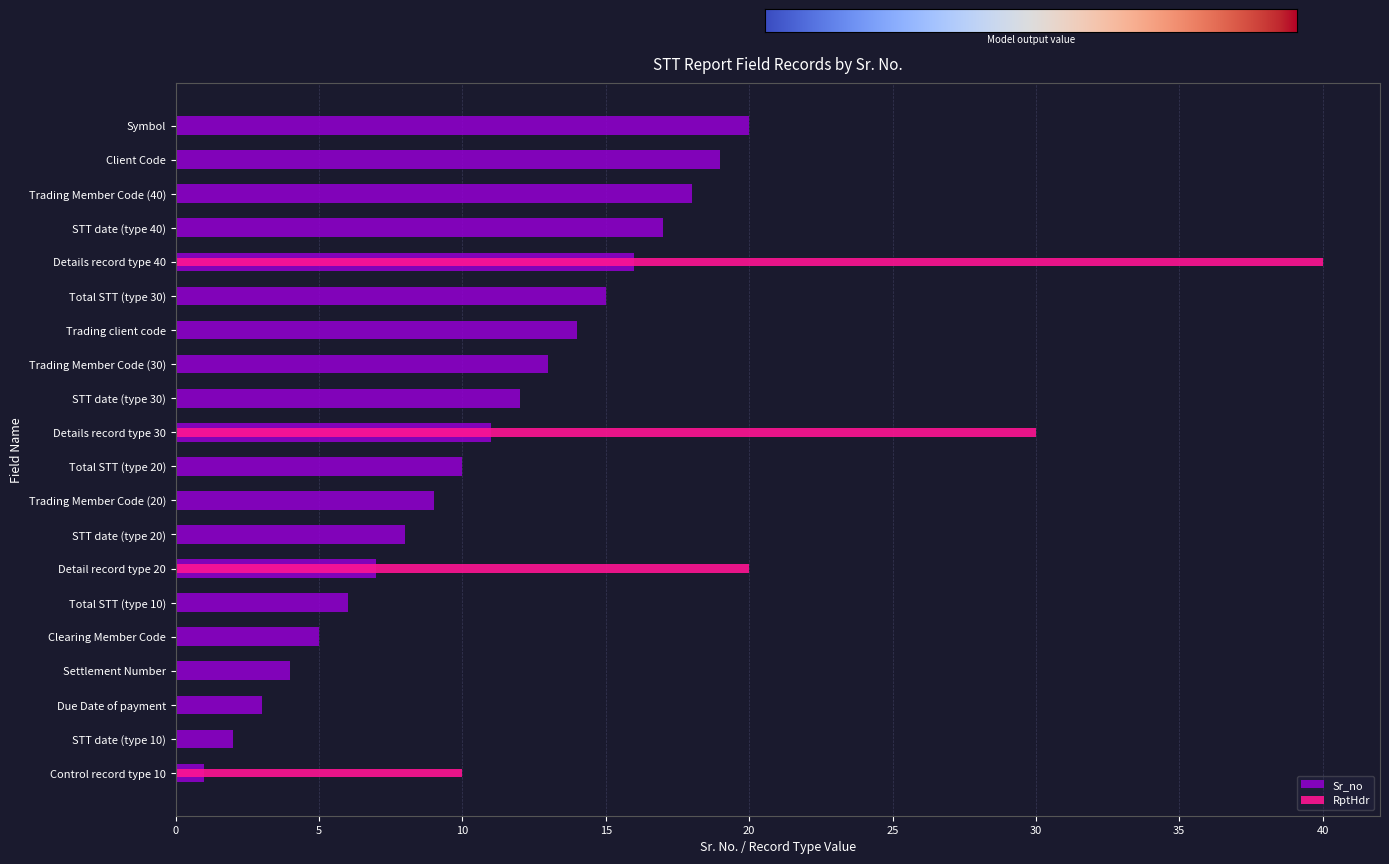

At which label is RptHdr closest to 20?

Detail record type 20